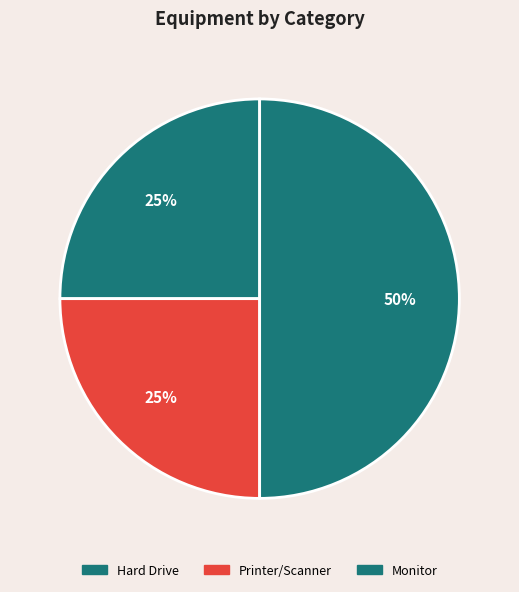

Which category has the biggest portion of the pie?

Monitor